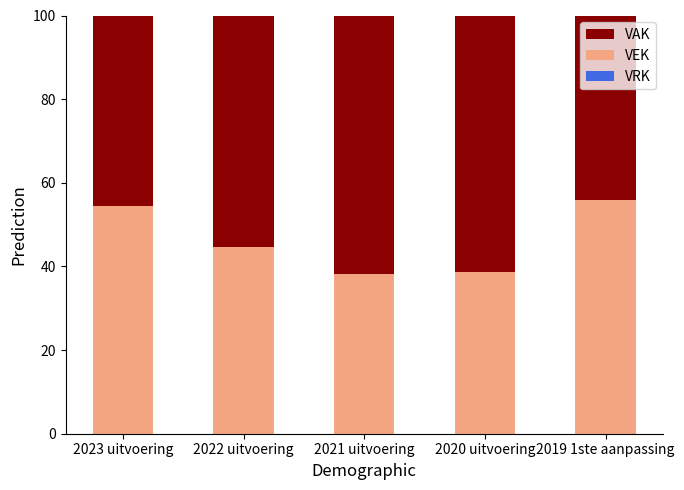

What is the total value across all series at 2019 1ste aanpassing?

100.0